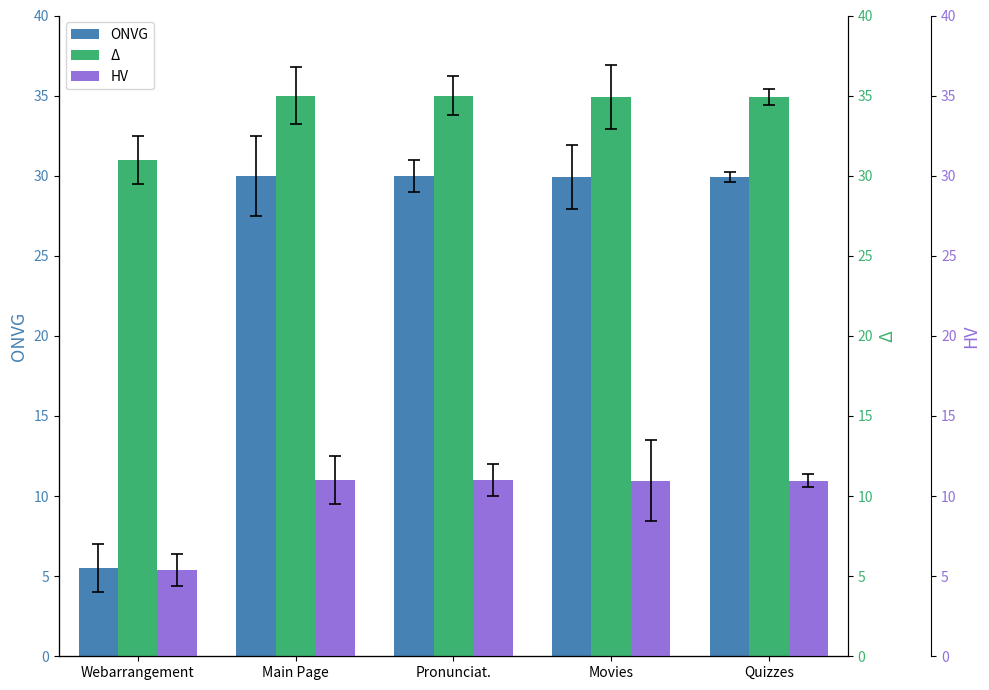

What is the sum of all ONVG values?

125.3